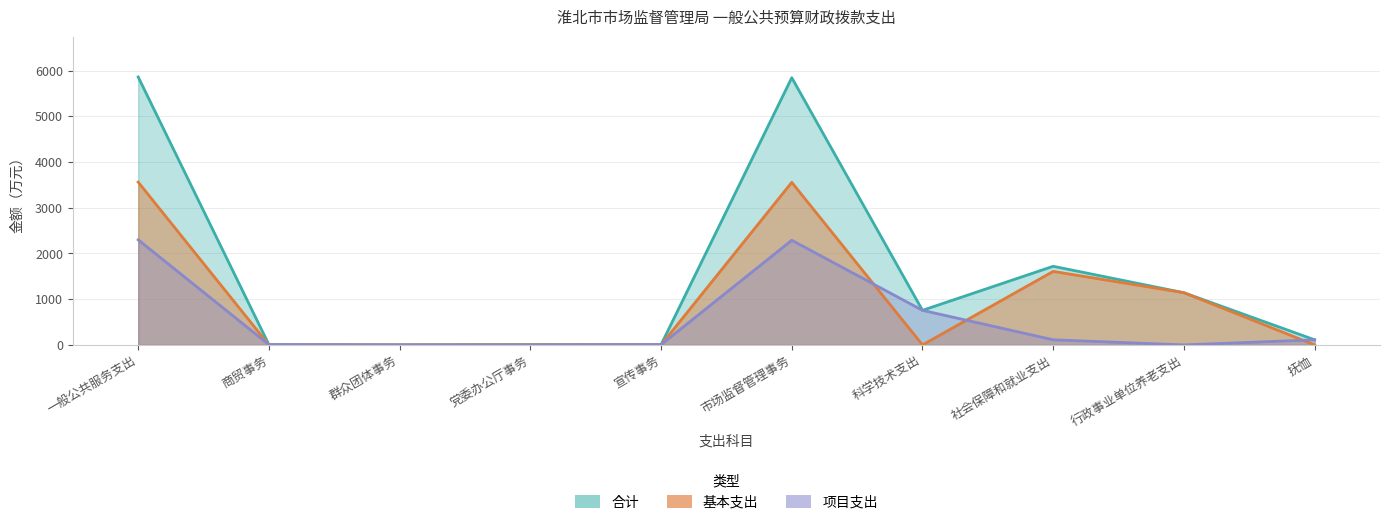

What is the difference between the highest and lowest values at 市场监督管理事务?

3556.0